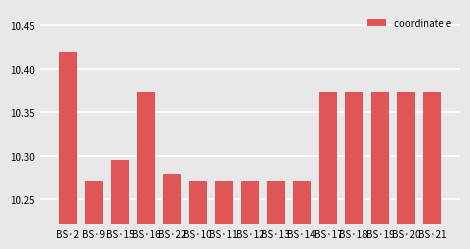

True or false: the data shows 5.0 at BS·15.

False